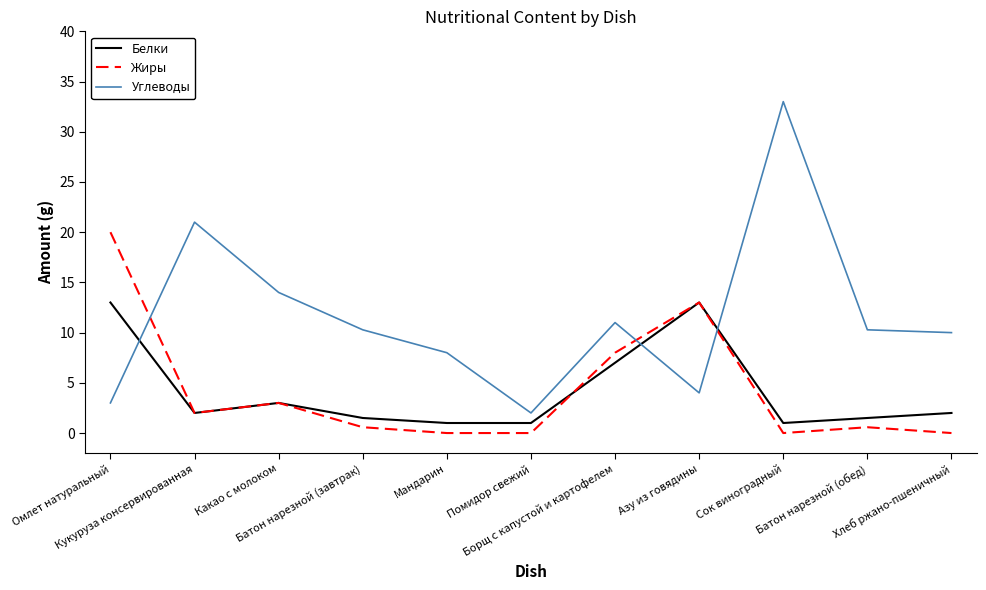

Which series ends up on top after the final intersection of Углеводы and Жиры?

Углеводы